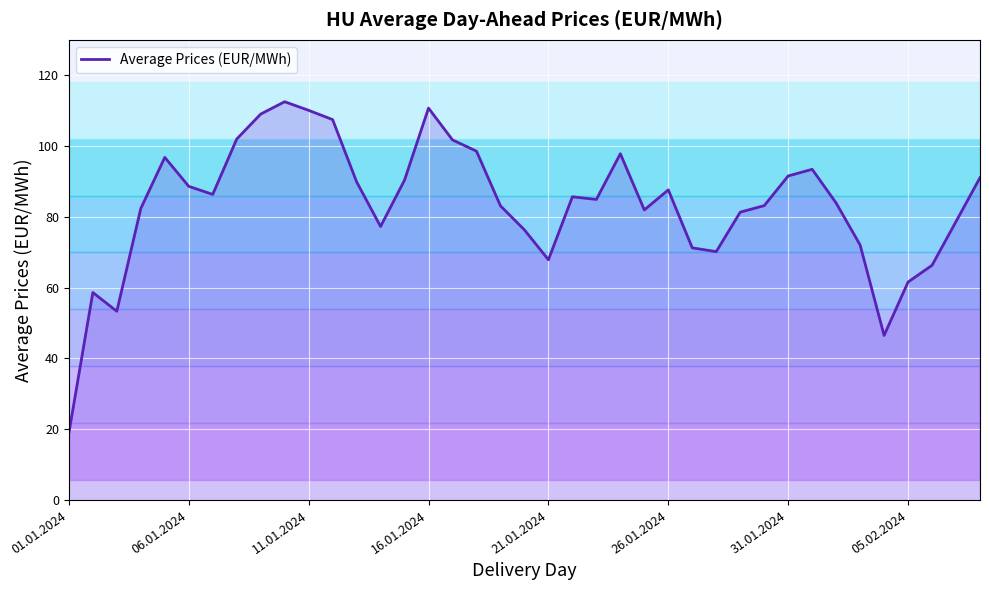

How many distinct data groups are displayed?

1